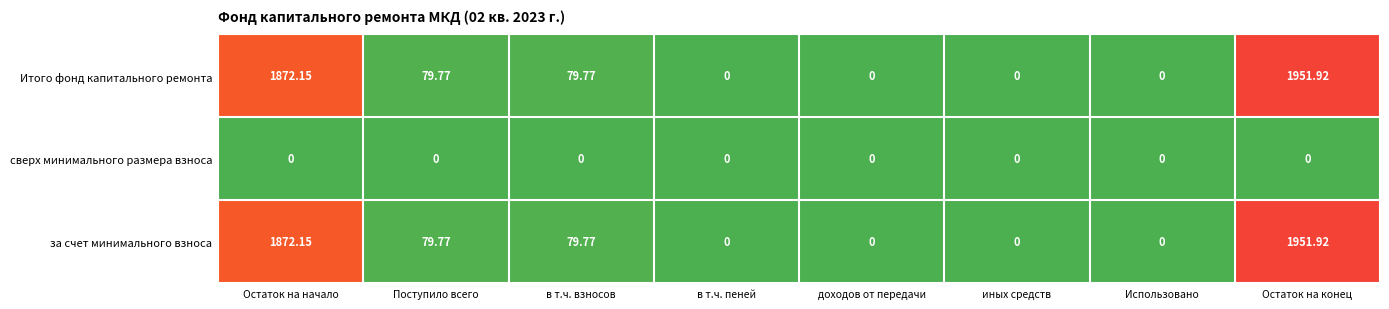

How many data points does each series have?

8